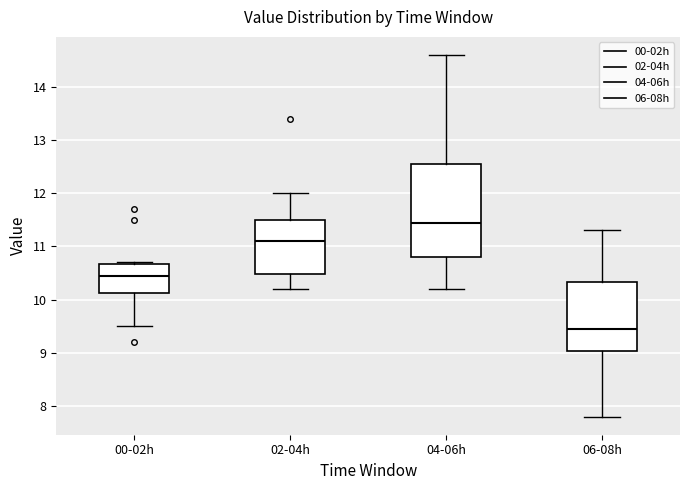

Where does the median line of the box for 06-08h sit on the y-axis? The values are not printed on the chart, so give them approximately, as read against the axis.

9.5